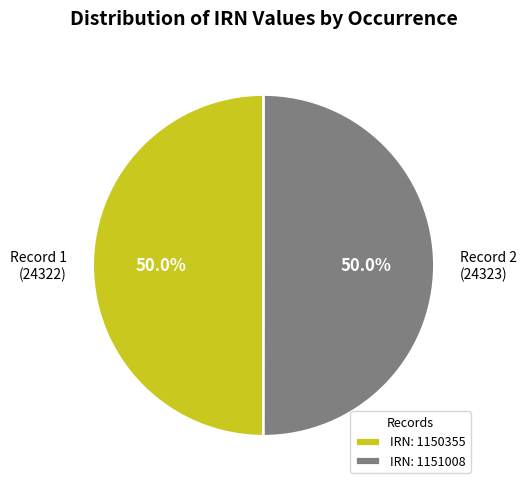

Approximately how many times larger is the value at Record 1 (24322) compared to Record 2 (24323)?

1.0